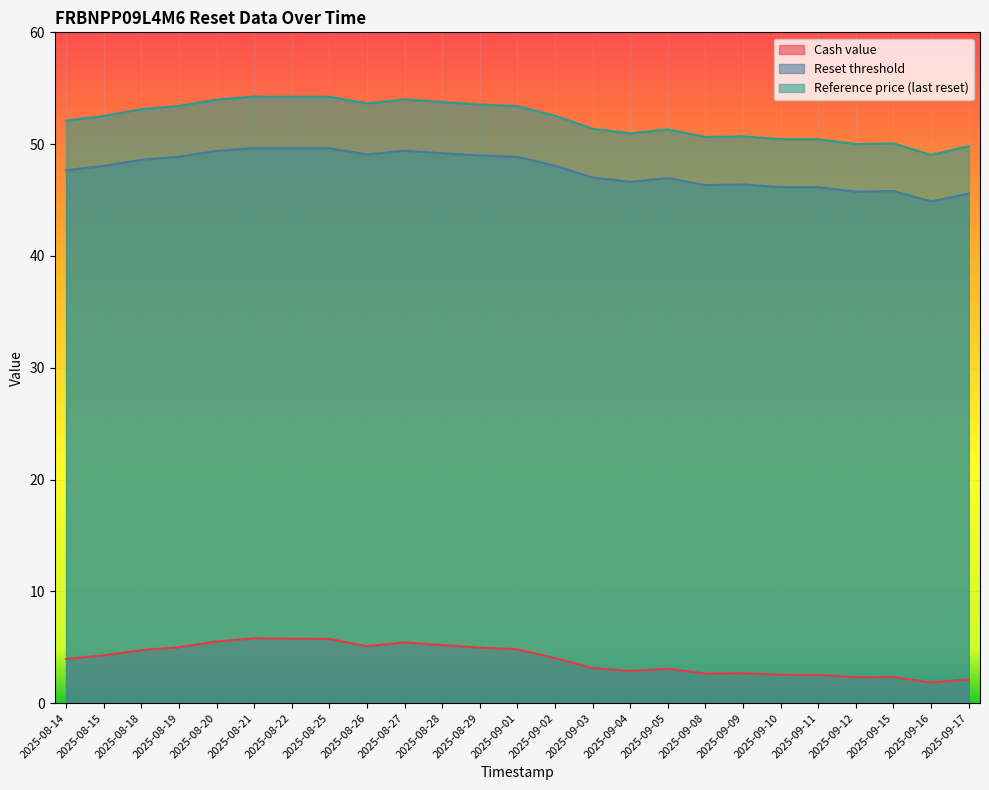

How many data points in Reference price (last reset) are above 52?

14